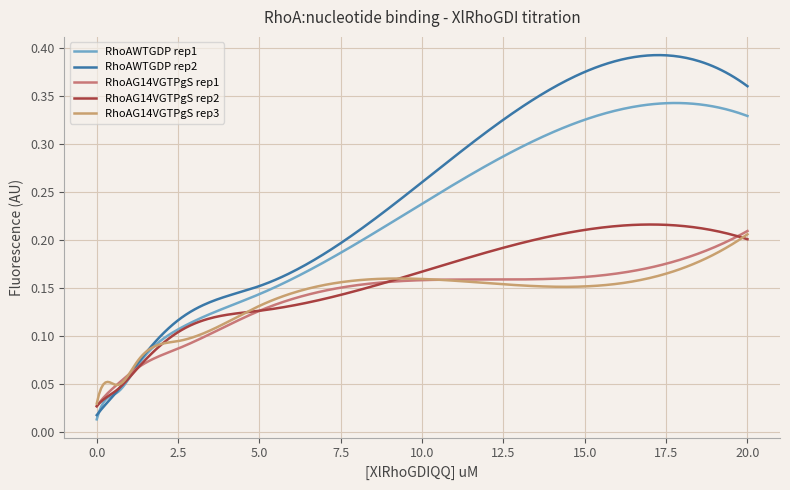

After their last crossing, which series has the higher values: RhoAWTGDP rep1 or RhoAWTGDP rep2?

RhoAWTGDP rep2